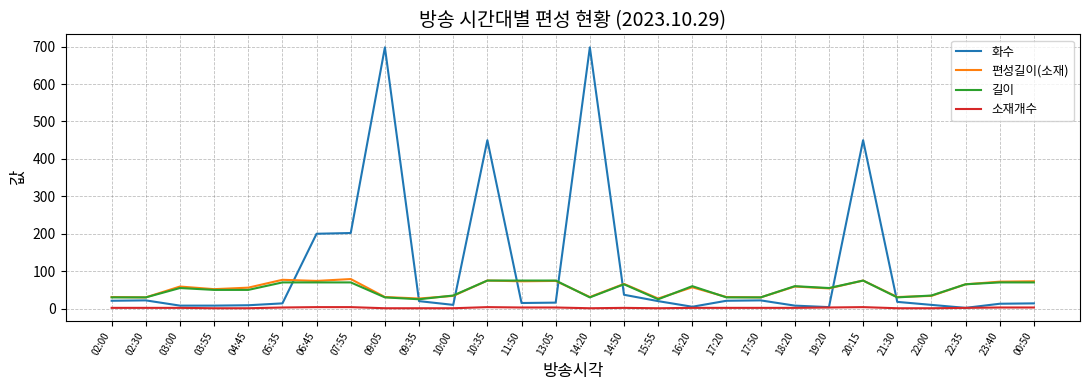

What is the maximum value for 화수?

698